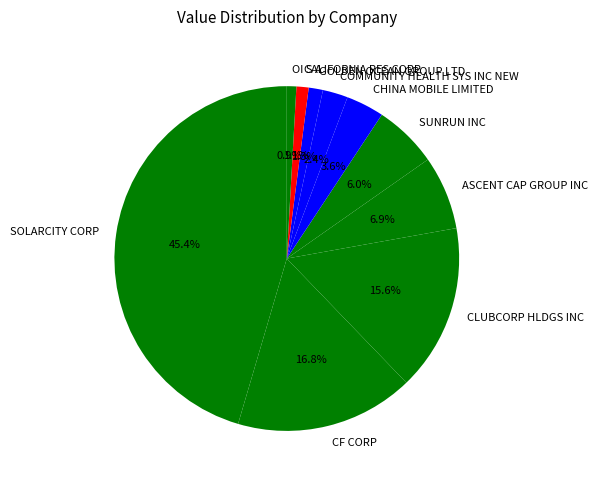

To the nearest percent, what is the difference between the GOLDEN OCEAN GROUP LTD and CF CORP slice percentages?

15%